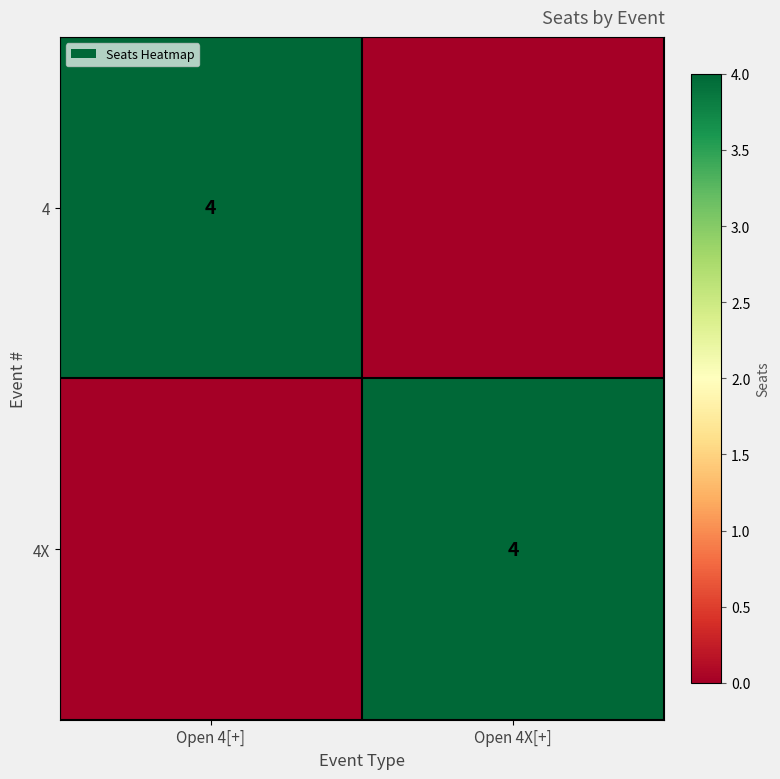

The value of 4X at Open 4X[+] is 2. True or false?

False